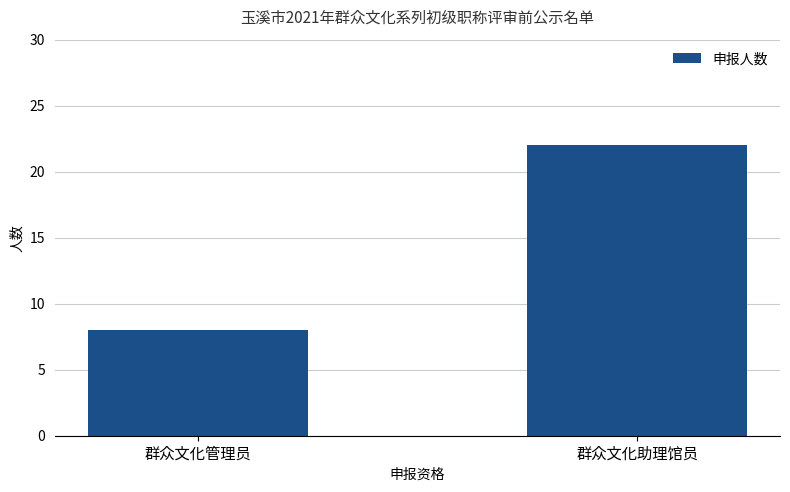

What is the approximate value at 群众文化管理员, to the nearest 5?

10